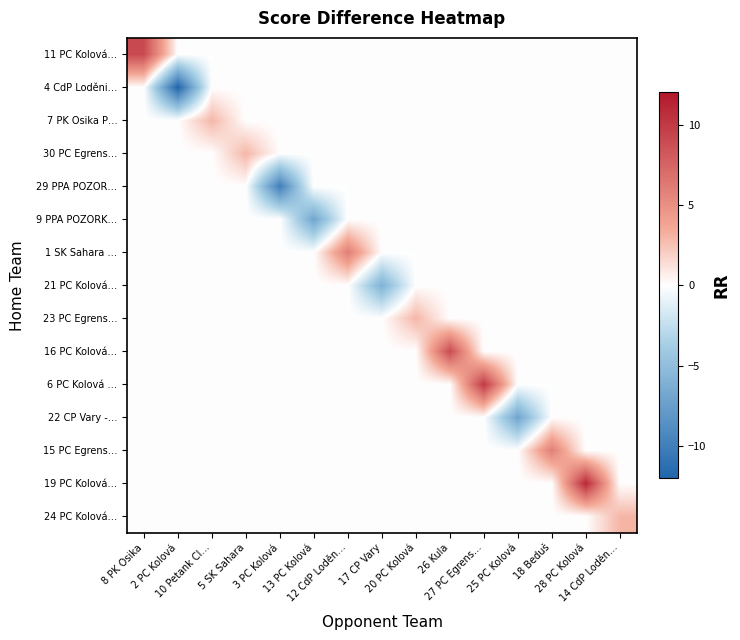

Which has a higher value, 8 PK Osika or 2 PC Kolová?

8 PK Osika